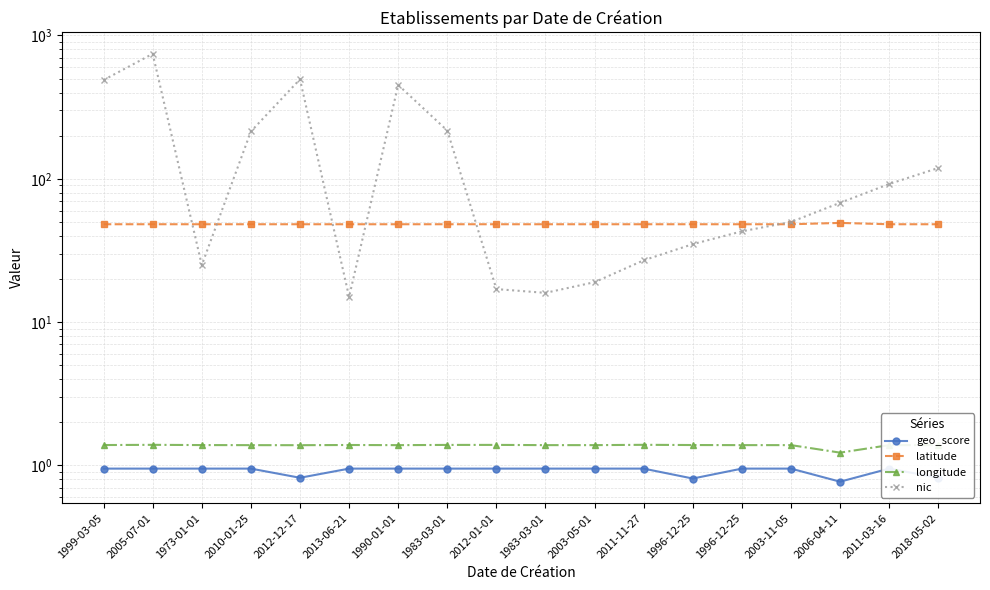

Reading right to left, extract all data points from this chart.

geo_score: 0.8	0.9	0.8	0.9	0.9	0.8	0.9	0.9	0.9	0.9	0.9	0.9	0.9	0.8	0.9	0.9	0.9	0.9
latitude: 48.2	48.2	49.2	48.2	48.2	48.2	48.2	48.2	48.2	48.2	48.2	48.2	48.2	48.2	48.2	48.2	48.2	48.2
longitude: 1.4	1.4	1.2	1.4	1.4	1.4	1.4	1.4	1.4	1.4	1.4	1.4	1.4	1.4	1.4	1.4	1.4	1.4
nic: 119.0	92.0	68.0	50.0	43.0	35.0	27.0	19.0	16.0	17.0	217.0	452.0	15.0	495.0	214.0	25.0	745.0	489.0